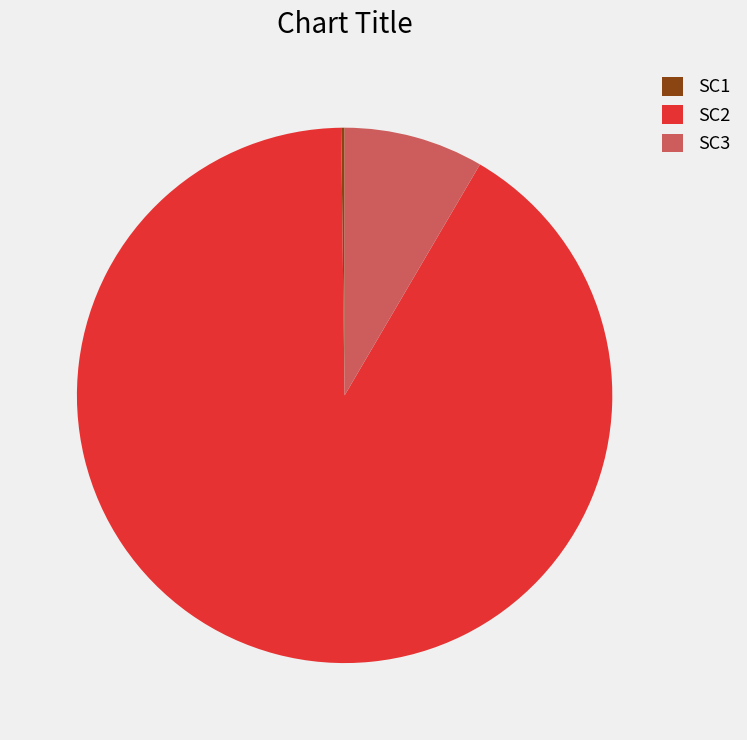

Which slice represents more than half of the pie?

SC2